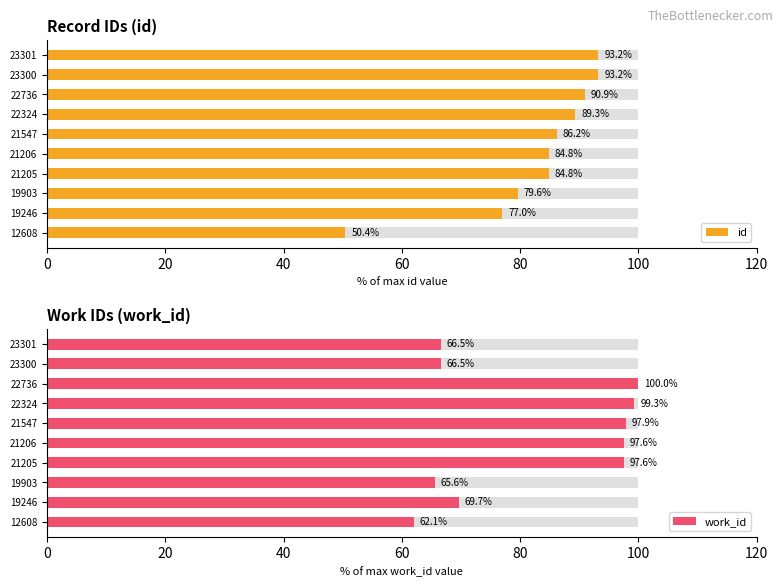

How many data points in id are above 86?

5